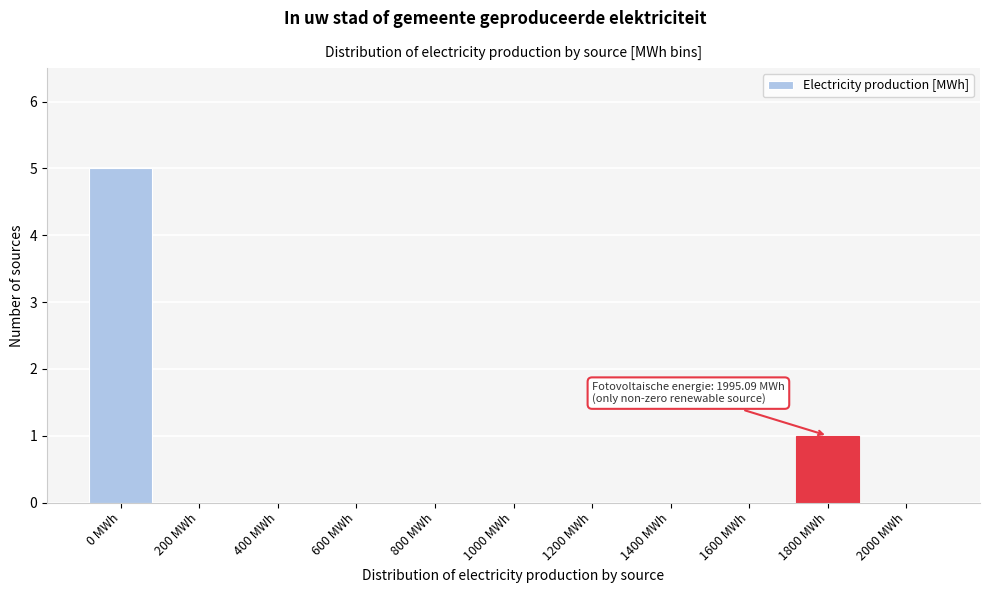

Reading left to right, transcribe all the data shown in this chart.

0 MWh=5	200 MWh=0	400 MWh=0	600 MWh=0	800 MWh=0	1000 MWh=0	1200 MWh=0	1400 MWh=0	1600 MWh=0	1800 MWh=1	2000 MWh=0